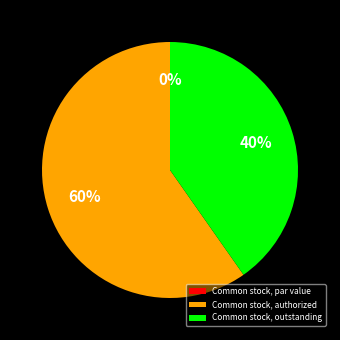

Which category has the biggest portion of the pie?

Common stock, authorized